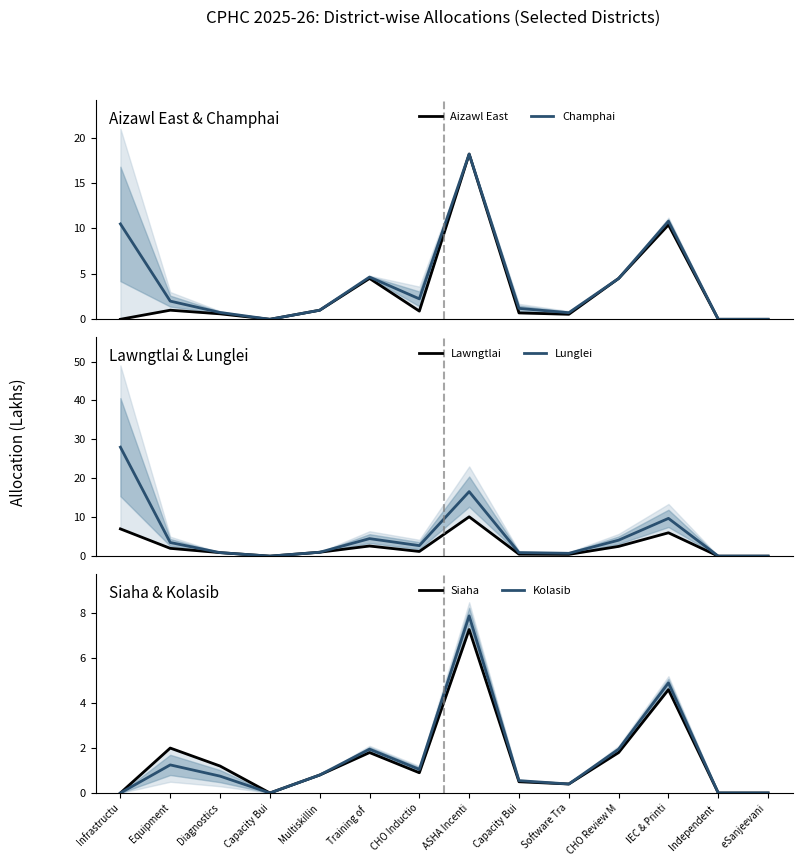

Rank the series at Training of  from lowest to highest value.

Siaha, Kolasib, Lawngtlai, Aizawl East, Lunglei, Champhai